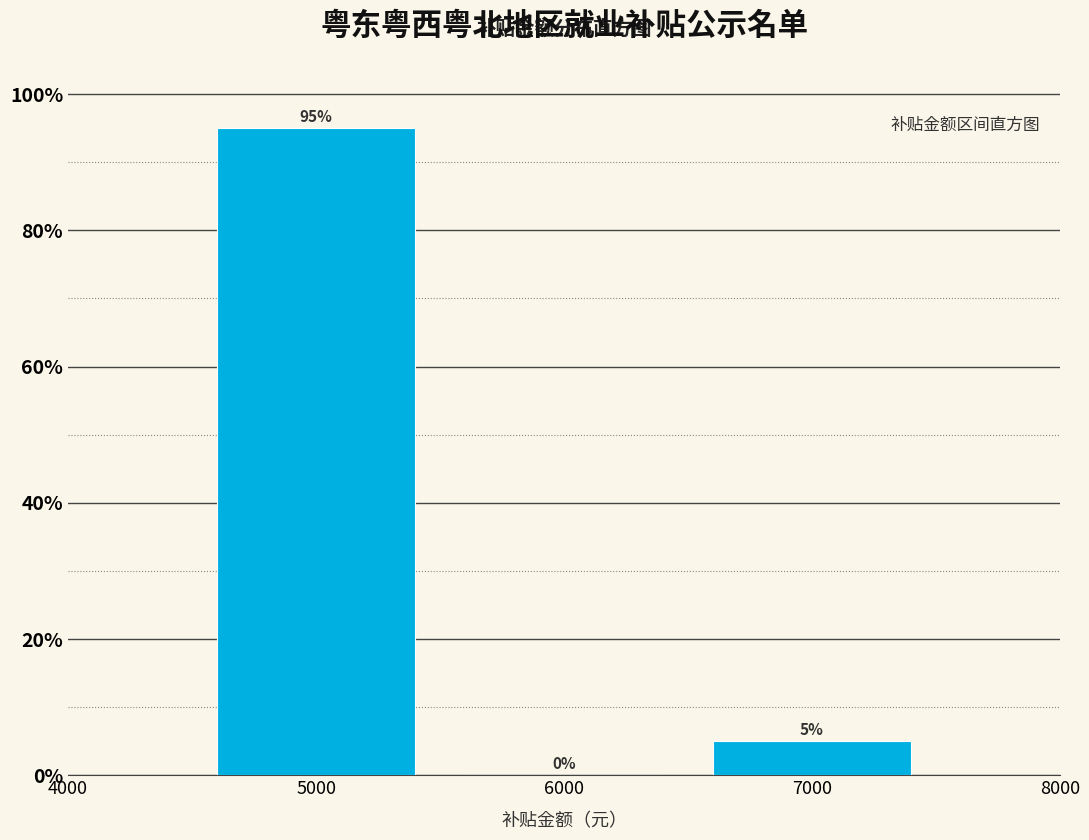

Reading right to left, list all the values displayed in this chart.

7000=5	6000=0	5000=95